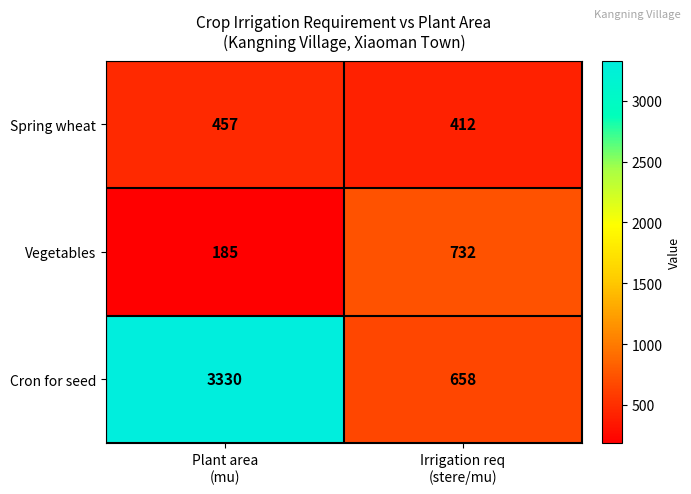

Reading left to right, what are all the values shown in this chart?

Spring wheat: 457	412
Vegetables: 185	732
Cron for seed: 3330	658